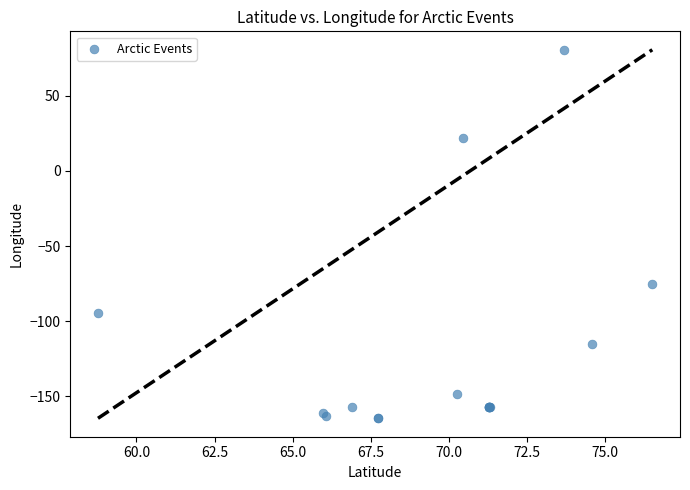

What Y value in the scatter plot is closest to -41?

-75.3